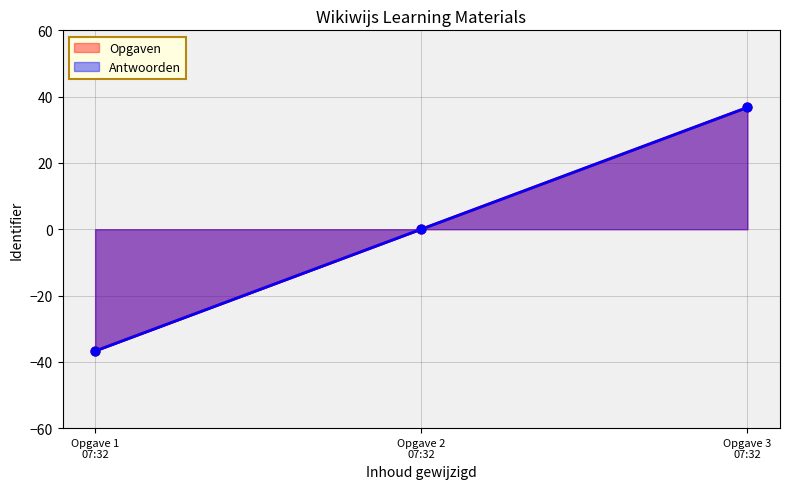

Which series has the largest total across all categories?

Opgaven